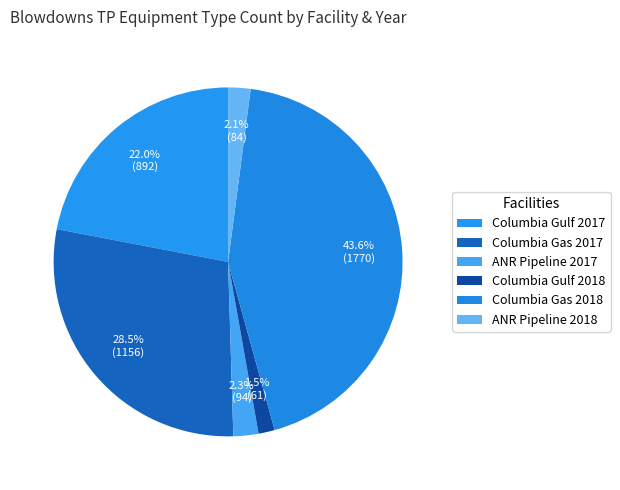

What is the change in value from Columbia Gas 2017 to Columbia Gulf 2018?

-1095